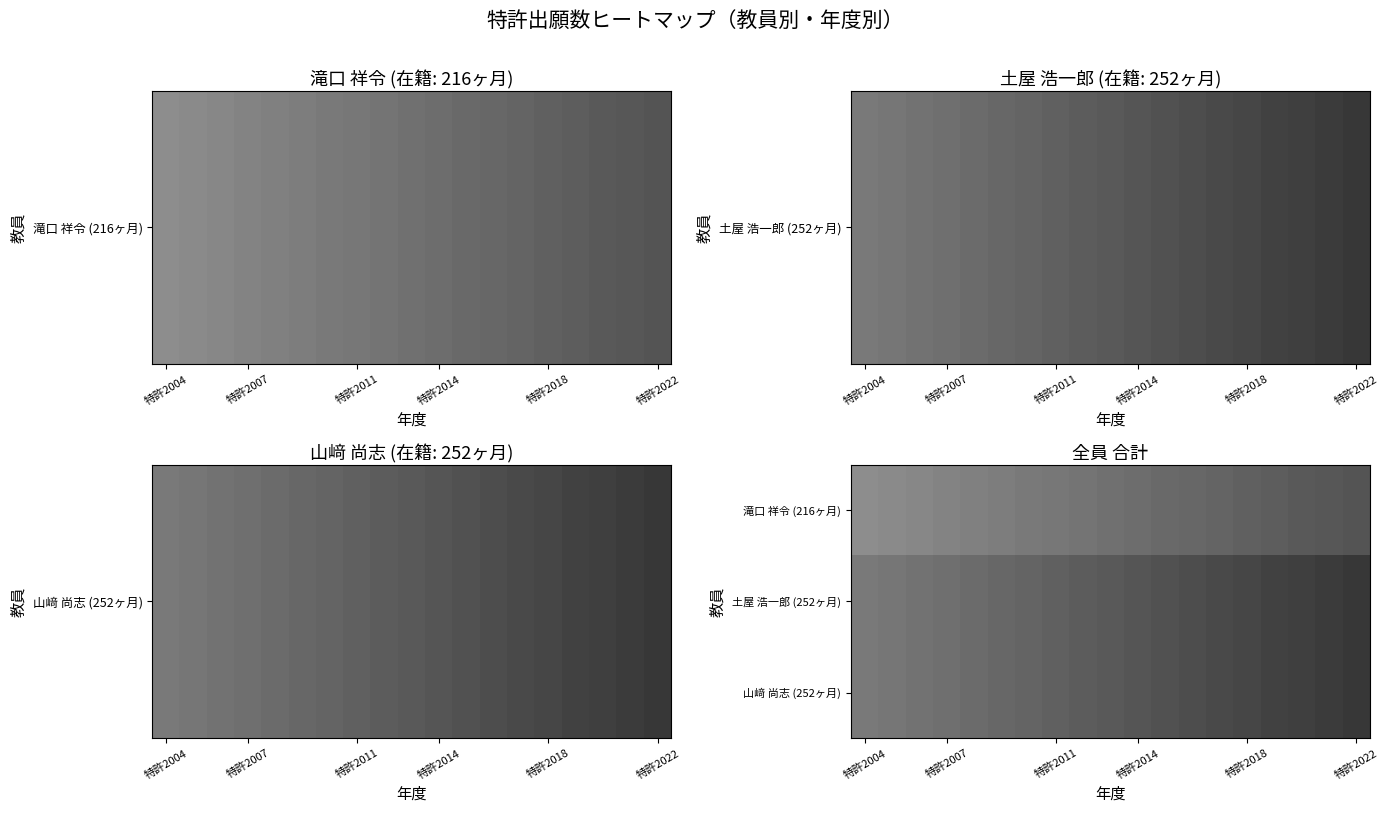

Count the number of data series in this chart.

3